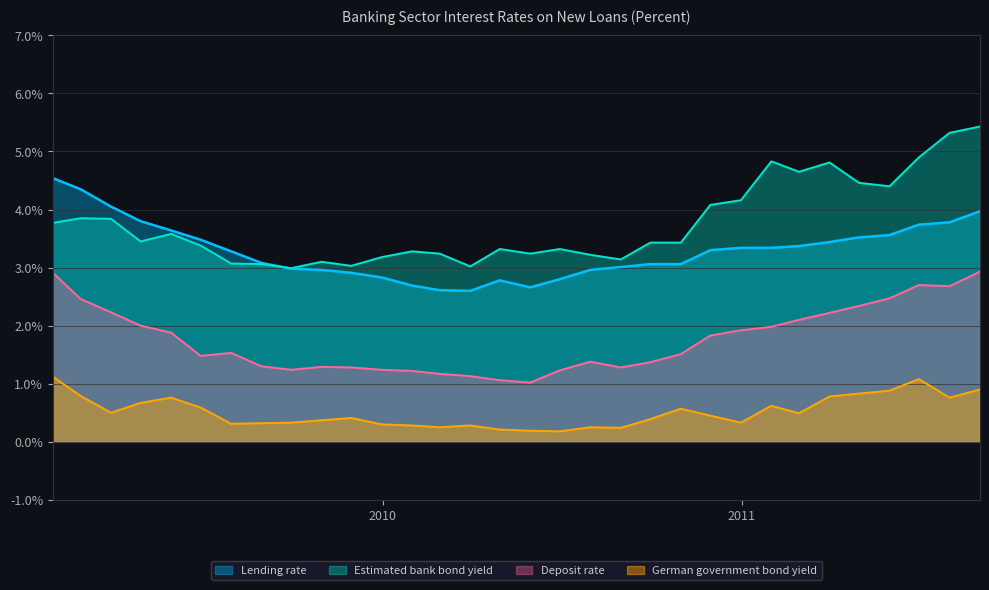

What is the highest value of the Estimated bank bond yield series?

5.4